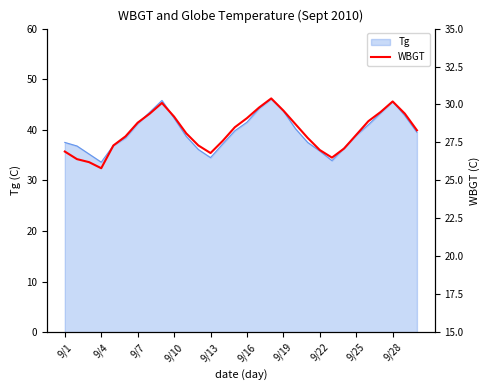

Between 19 and 13, which is larger?

19